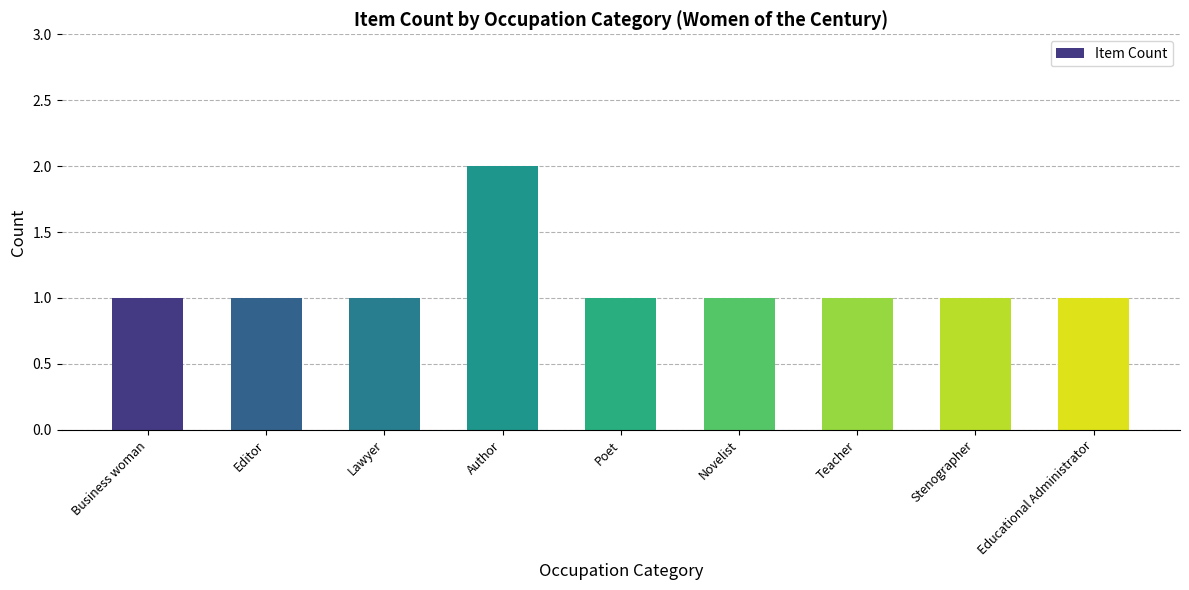

What is the difference between the maximum and minimum values?

1